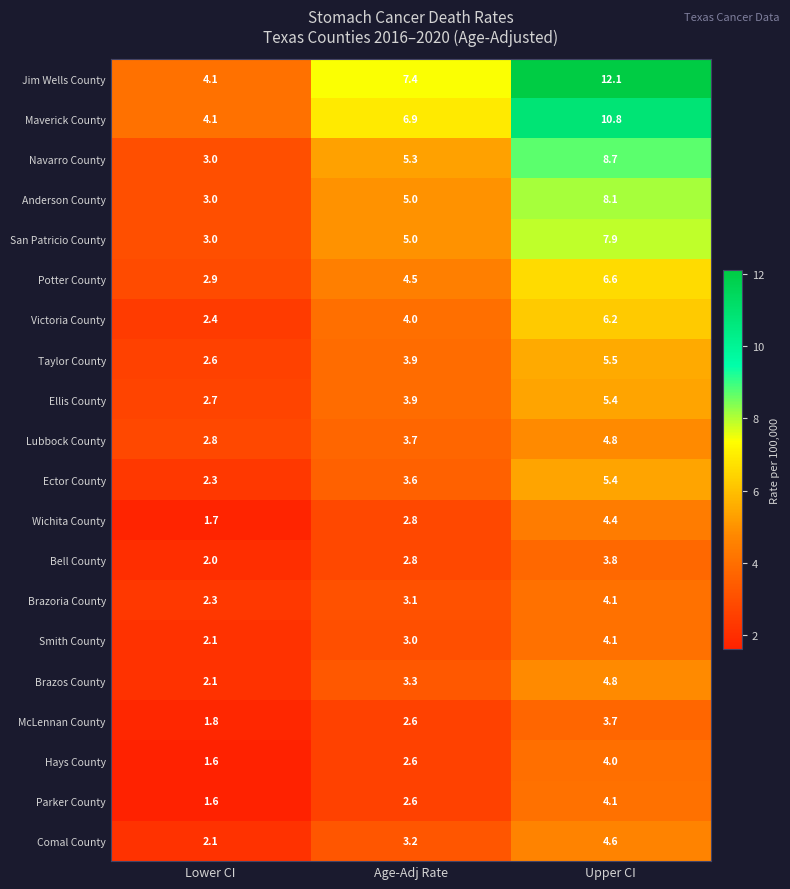

What is the spread (max minus min) of values at Age-Adj Rate?

4.8